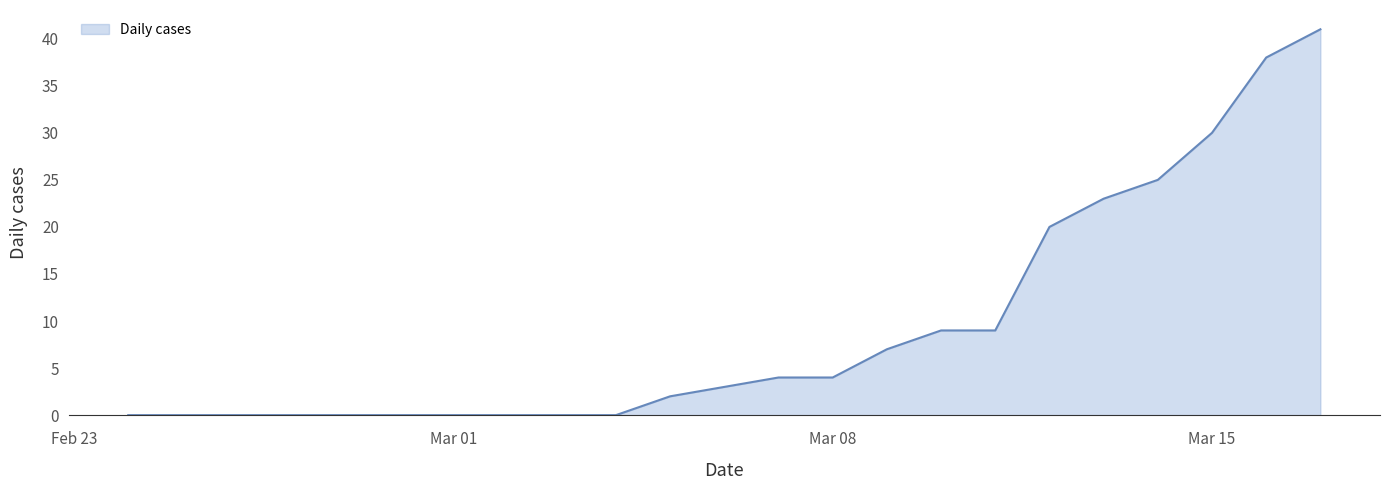

What is the maximum value shown in the chart?

41